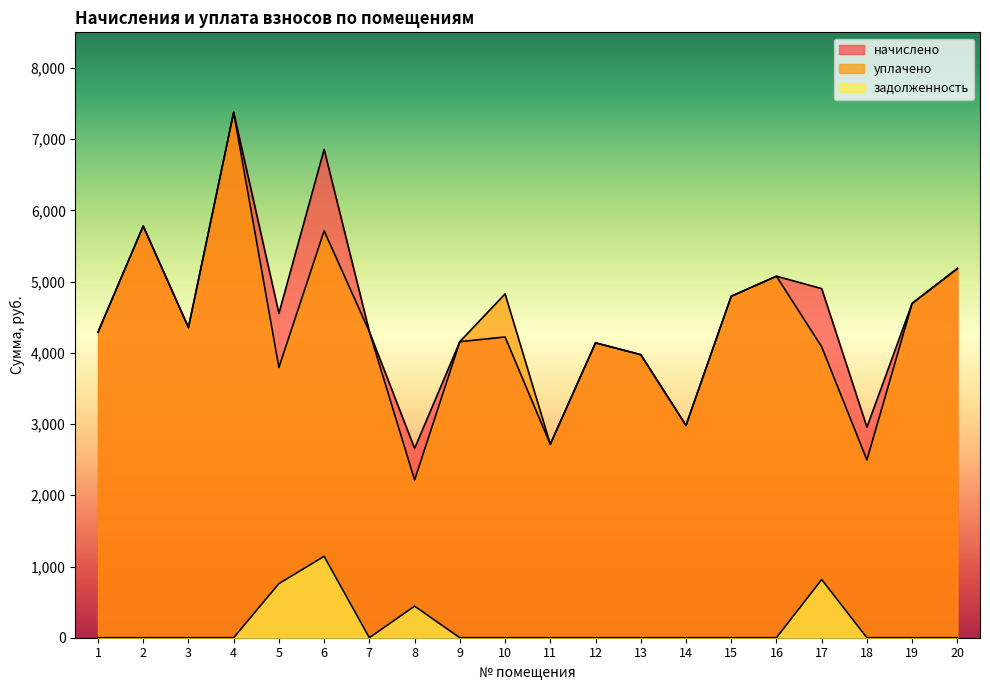

Which series changed the most between 9 and 16?

начислено